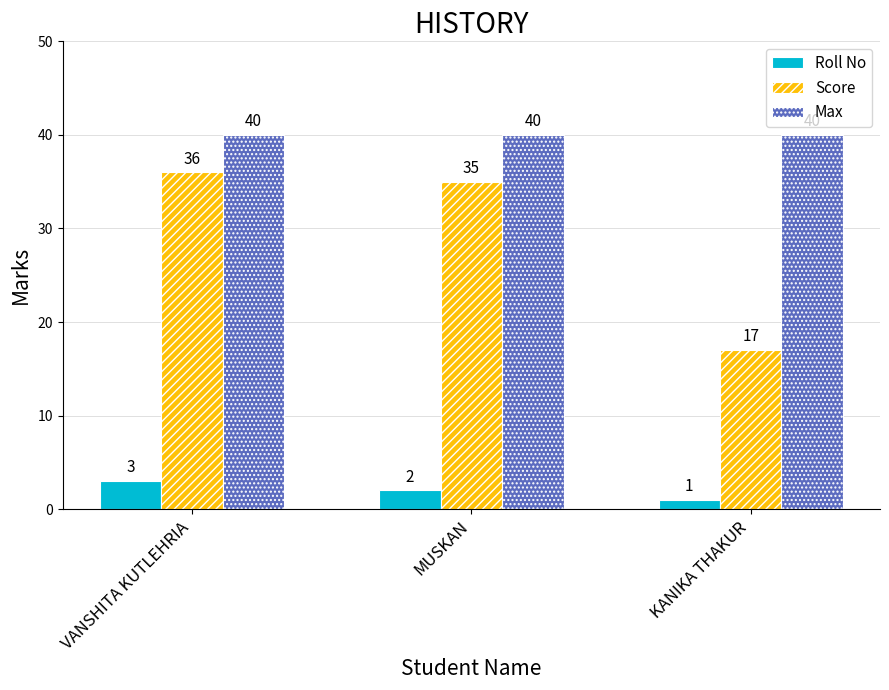

What is the label of the 1st bar from the left?

VANSHITA KUTLEHRIA